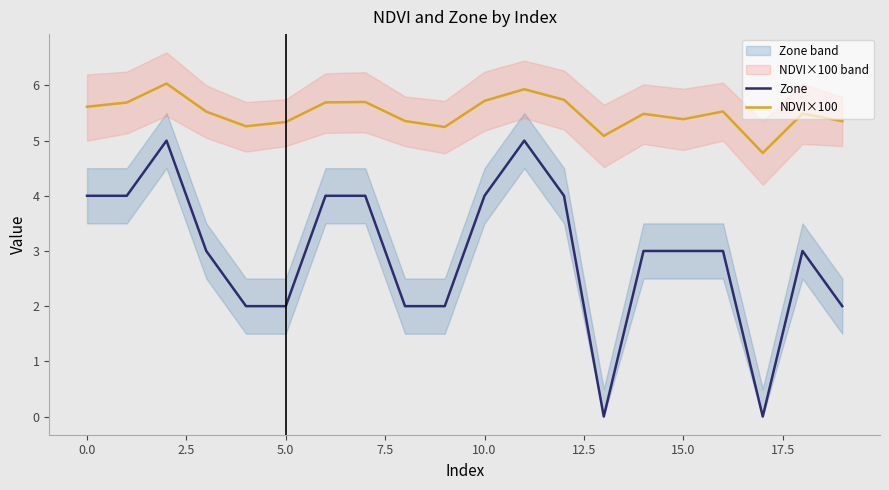

What is the label of the 12th point from the left?

11